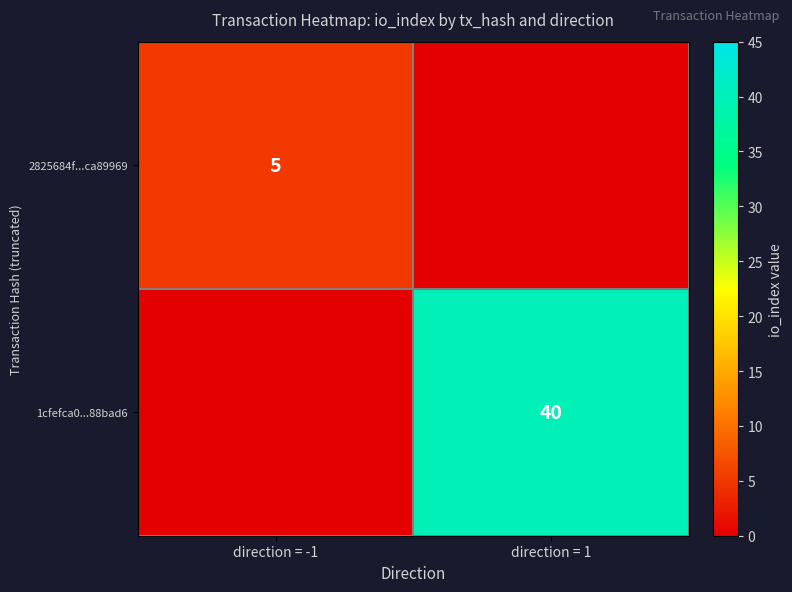

The 2825684f...ca89969 series shows 5 at direction = -1. True or false?

True